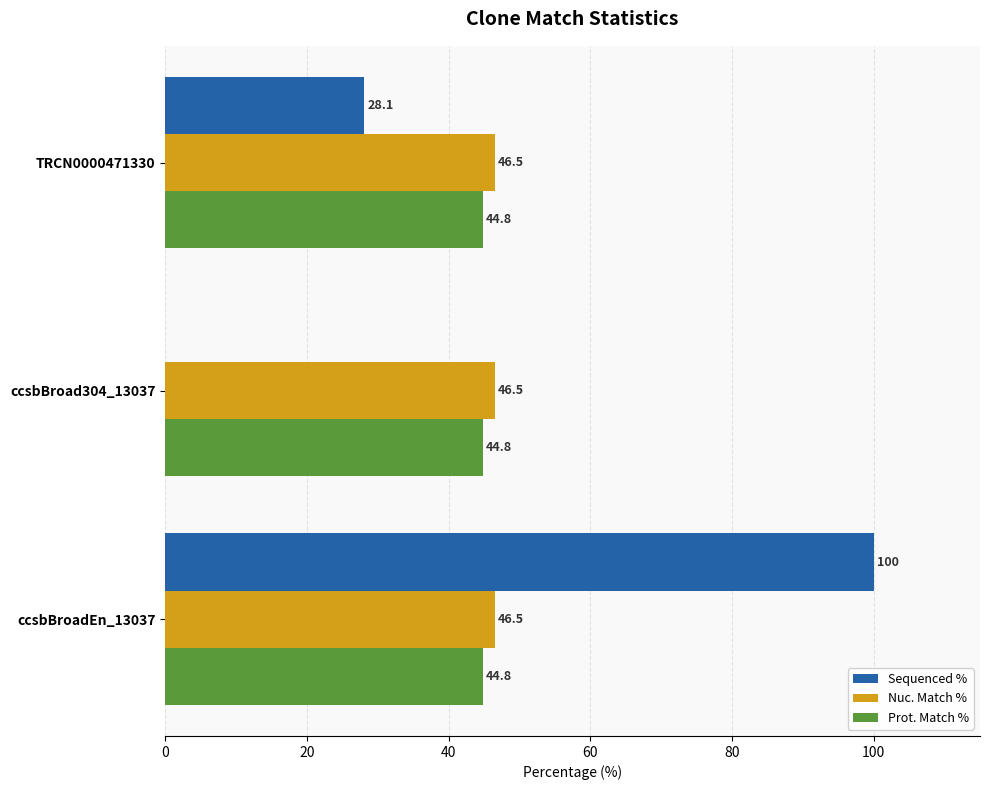

How many values in the Sequenced % series exceed 28?

2